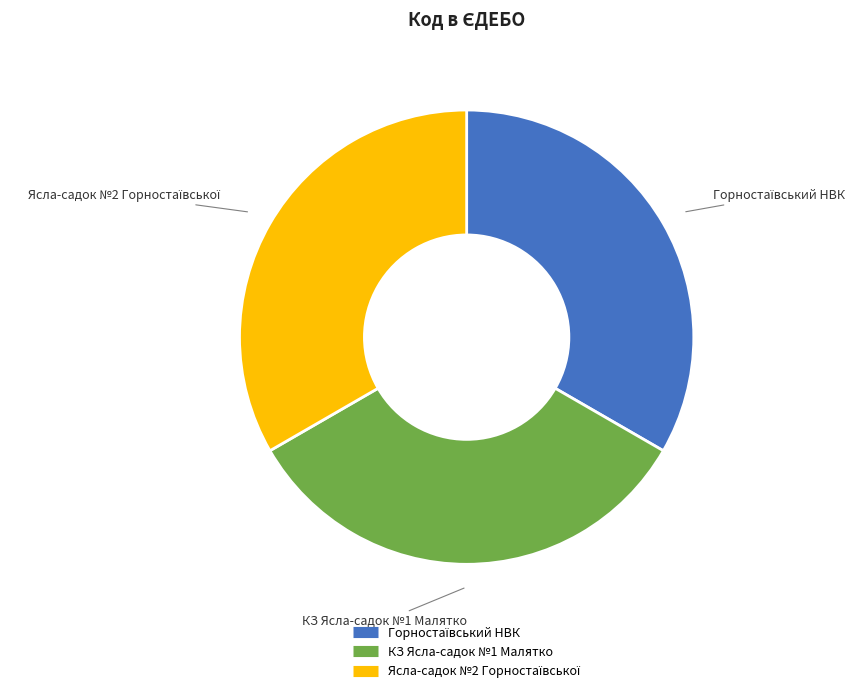

Is it true that КЗ Ясла-садок №1 Малятко is 33% of the pie?

True